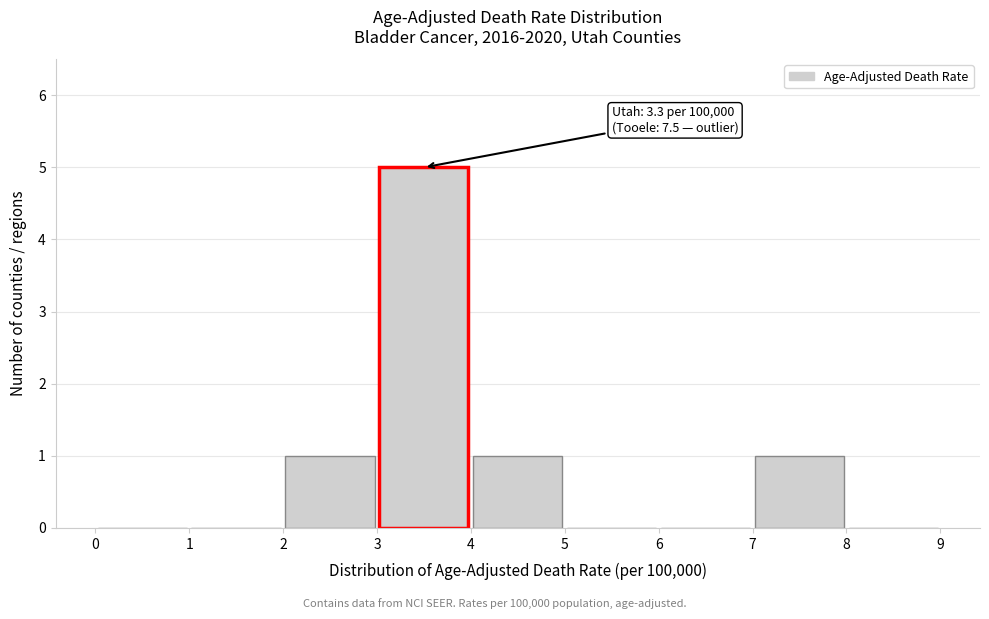

Which range on the x-axis has the tallest bar?

3 to 4